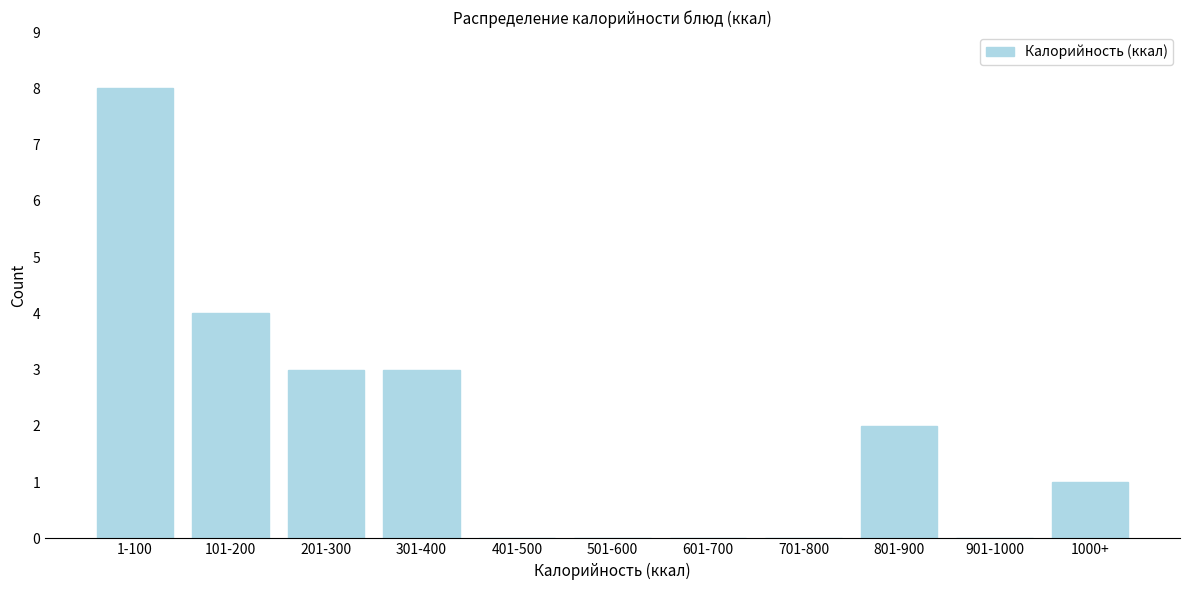

Reading left to right, list all the values displayed in this chart.

1-100=8	101-200=4	201-300=3	301-400=3	401-500=0	501-600=0	601-700=0	701-800=0	801-900=2	901-1000=0	1000+=1